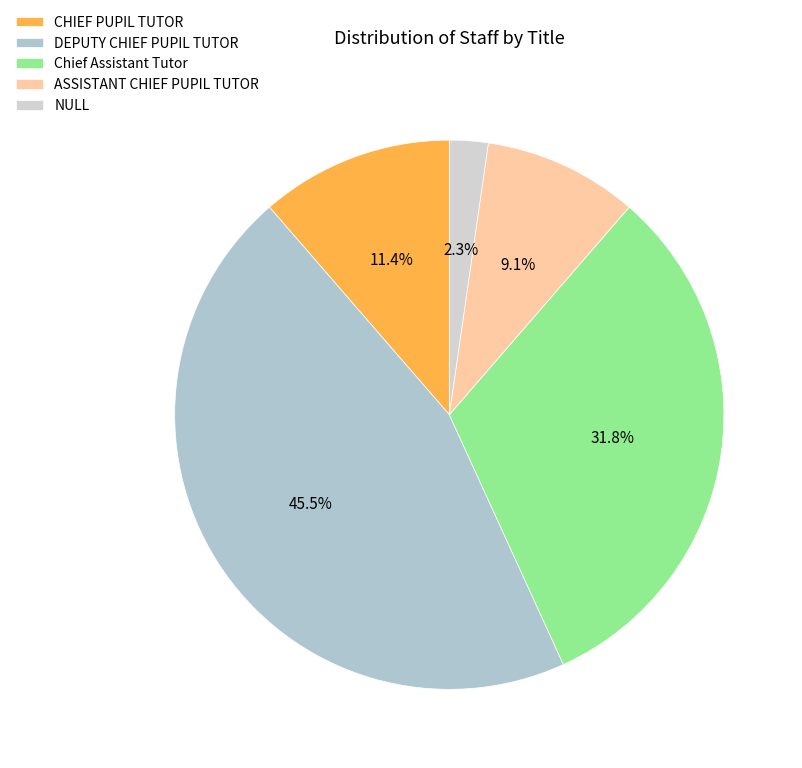

True or false: Chief Assistant Tutor accounts for 21% of the total.

False